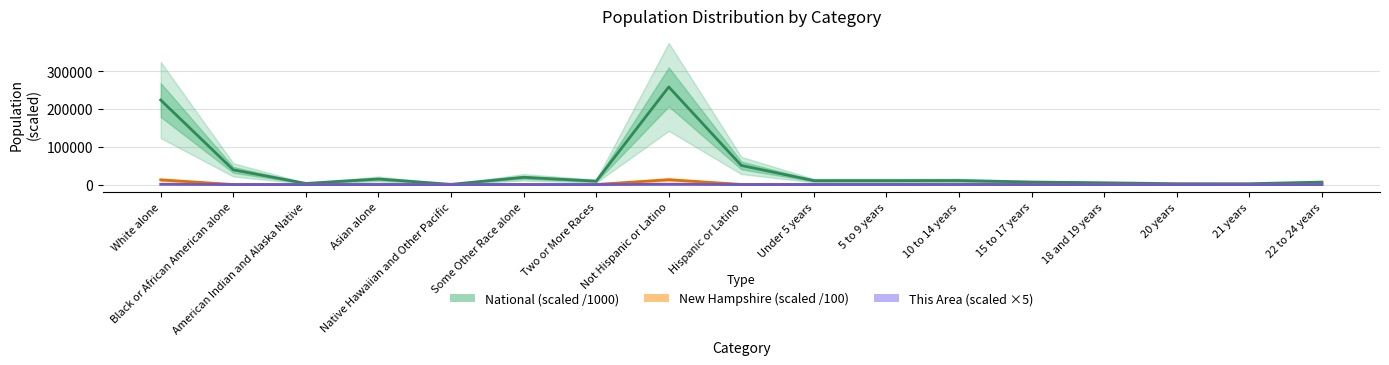

Is the value of This Area (scaled ×5) at Two or More Races greater than the value of National (scaled /1000) at Not Hispanic or Latino?

No